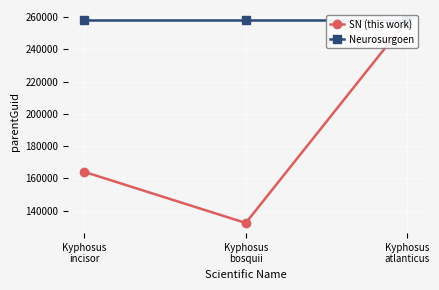

List the labels in order of Neurosurgoen value, smallest first.

Kyphosus
incisor, Kyphosus
bosquii, Kyphosus
atlanticus